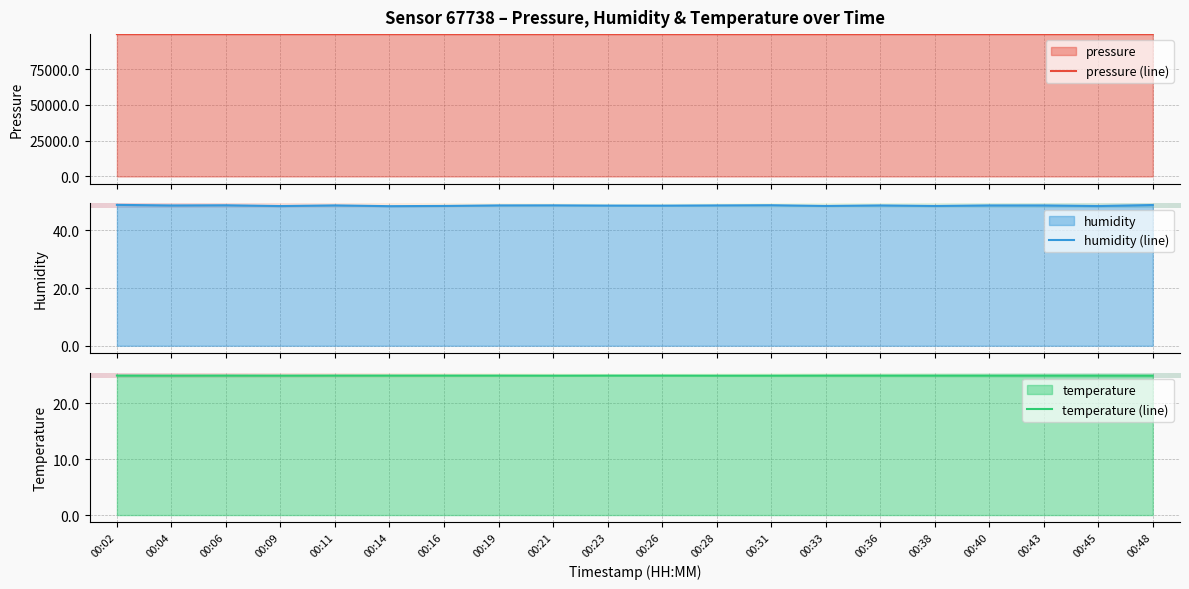

The temperature series shows 24.9 at 00:48. True or false?

True